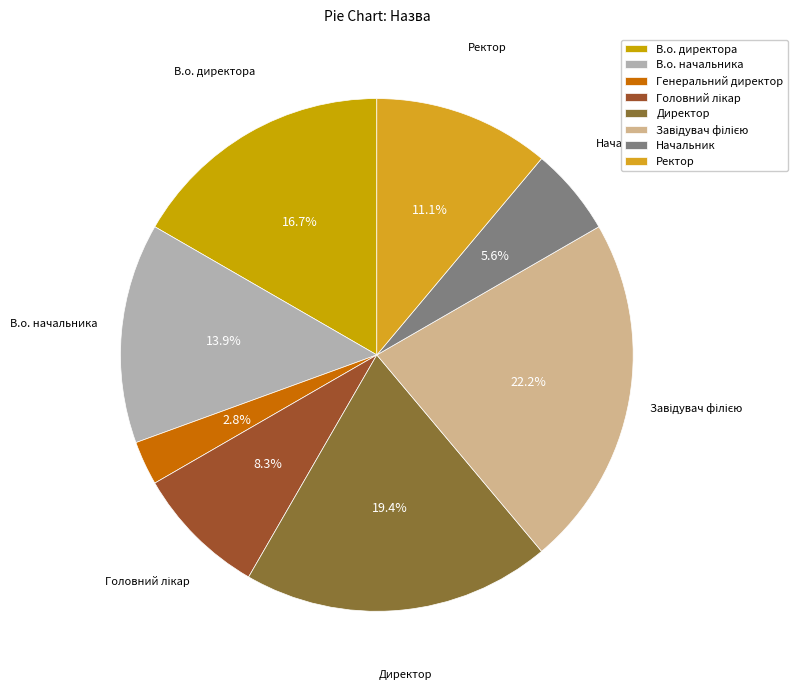

Is it true that В.о. начальника is 7% of the pie?

False